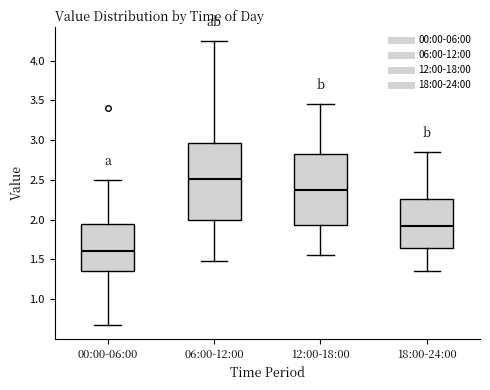

Comparing the boxes themselves (not the whiskers), which one is the tallest?

06:00-12:00